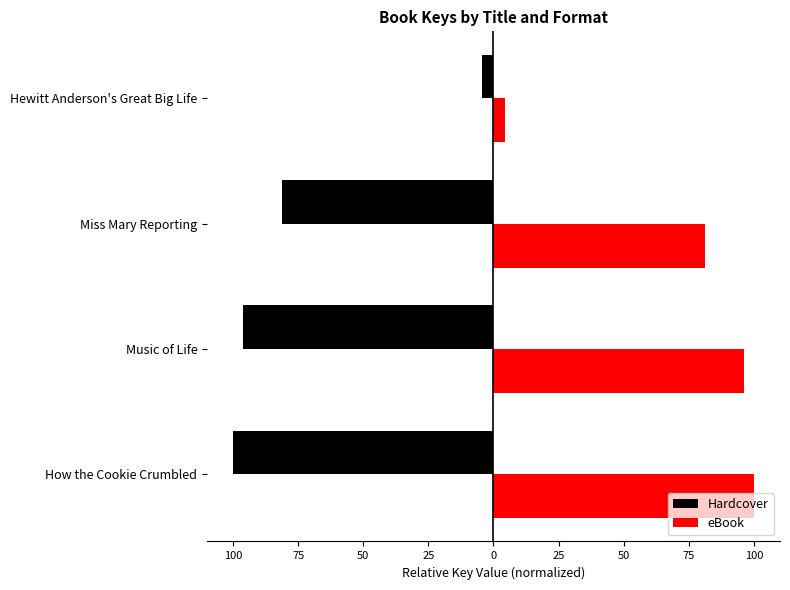

Does the chart contain any negative values?

Yes